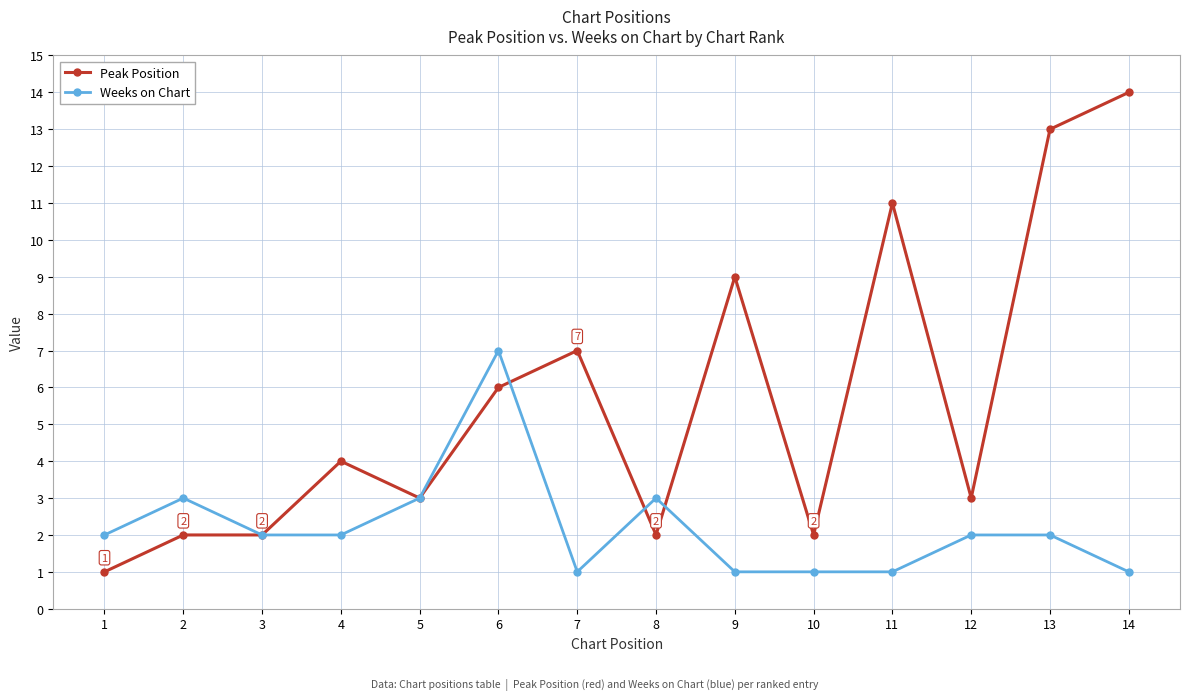

True or false: Weeks on Chart has a value of 3 at 1.

False